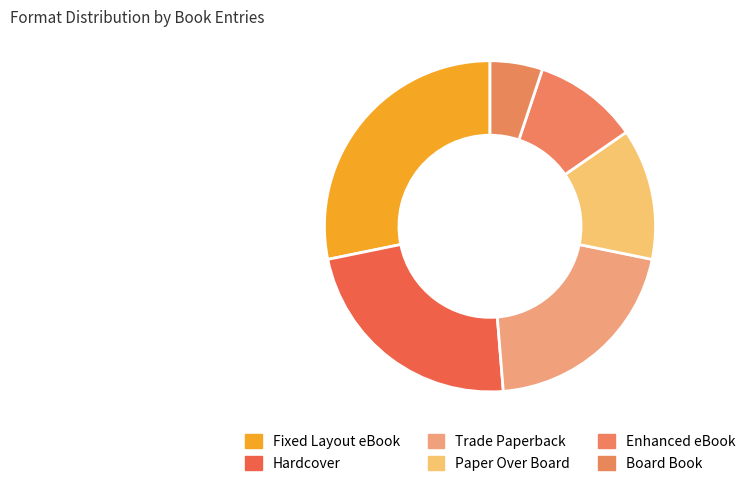

How many segments does this pie chart have?

6